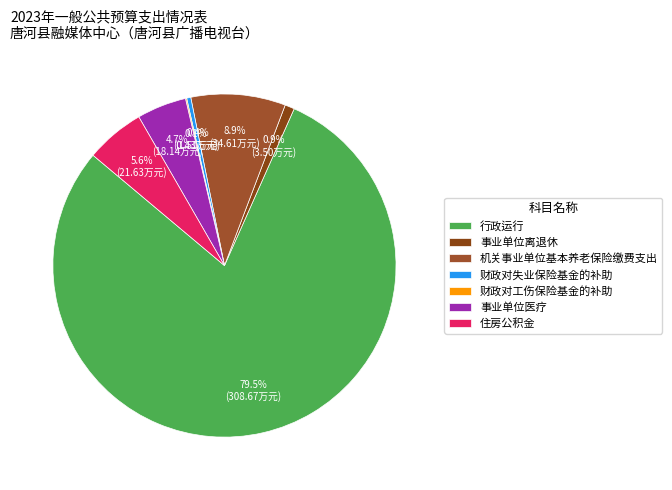

What is the change in value from 行政运行 to 财政对工伤保险基金的补助?

-308.2